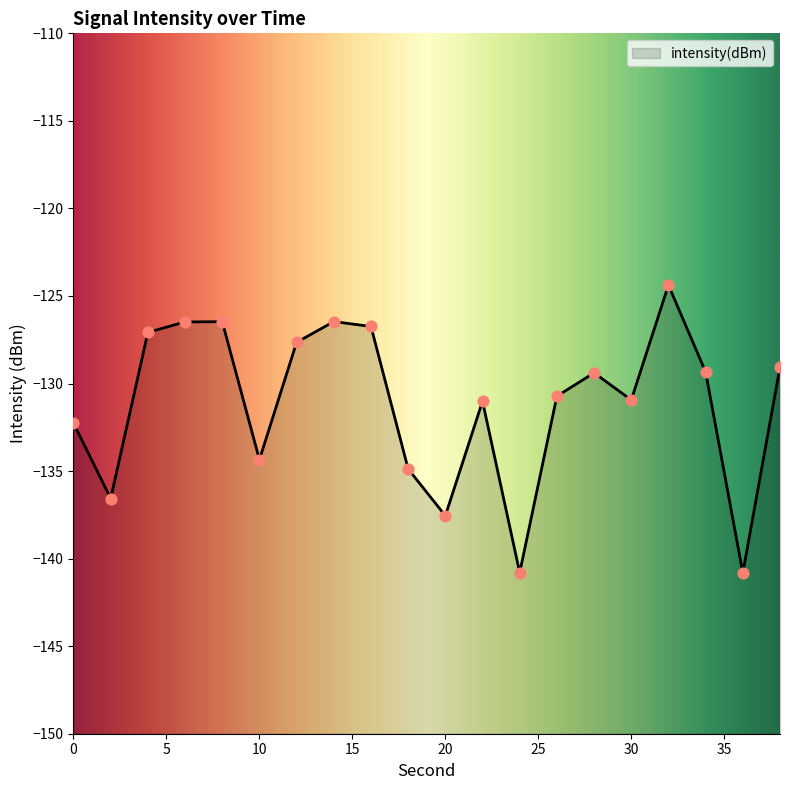

Which has a higher value, 10 or 30?

30